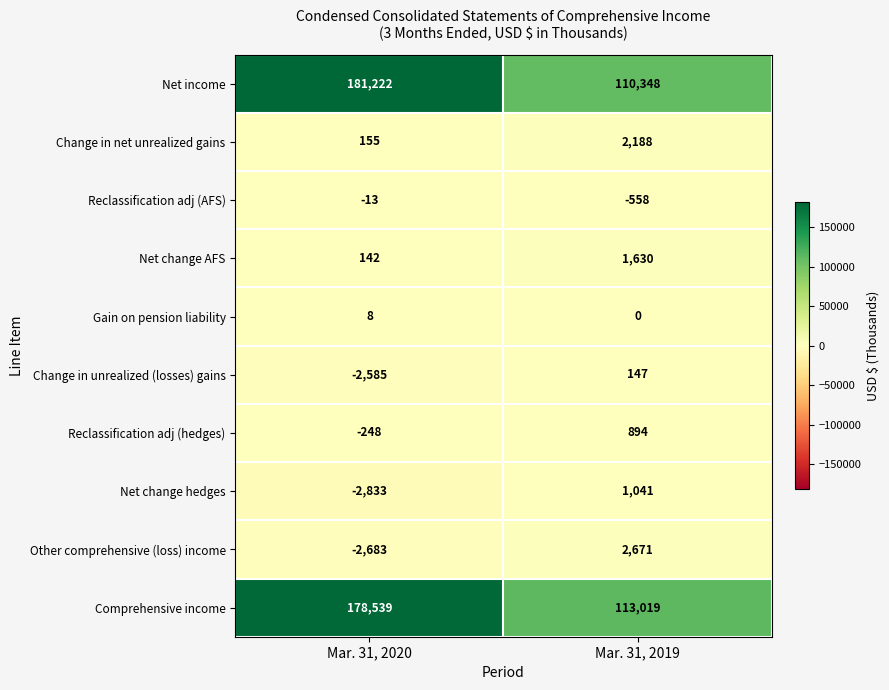

What is the total value across all series at Mar. 31, 2019?

231380